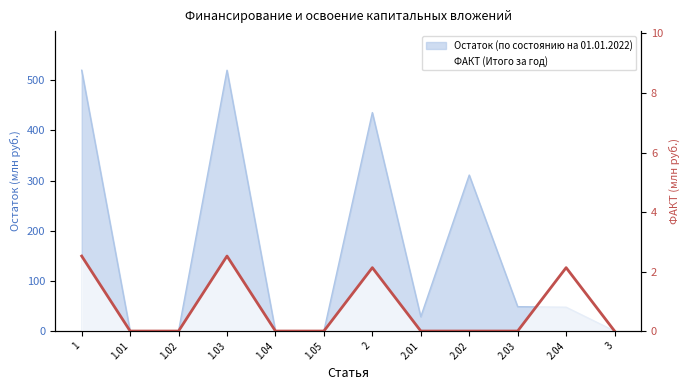

Which category has the highest value across all series?

1